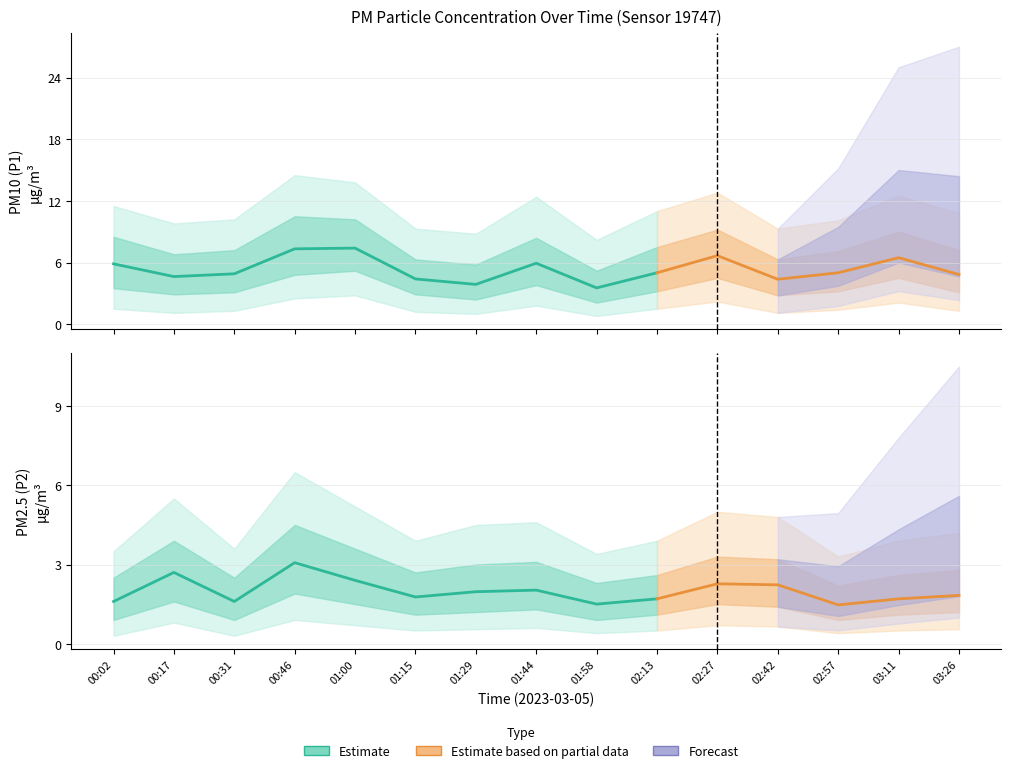

What is the smallest value displayed?

1.5